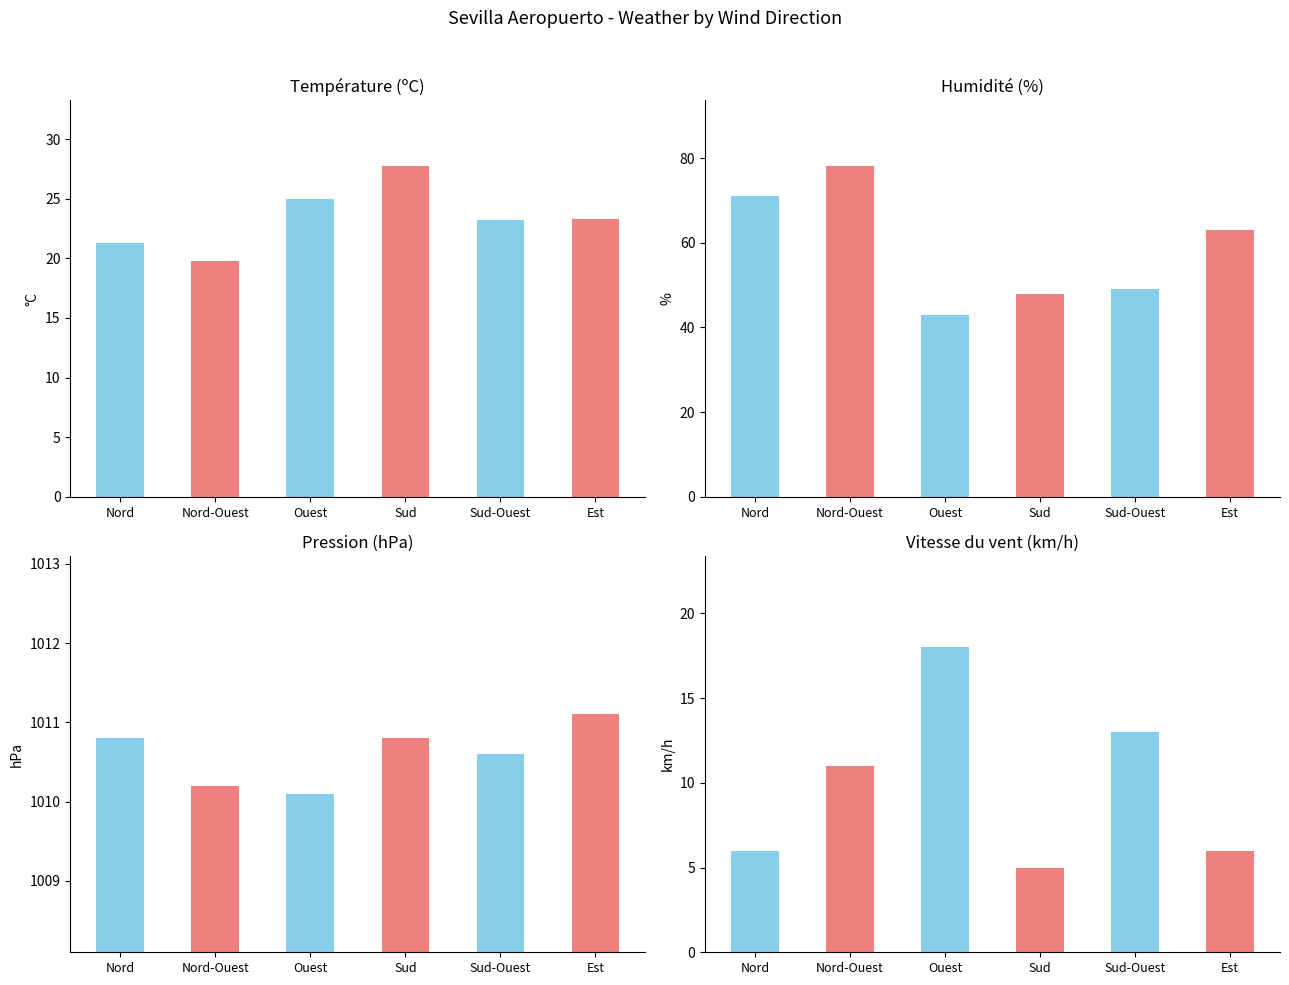

Count the Pression (hPa) values in the range 1010 to 1011.

5